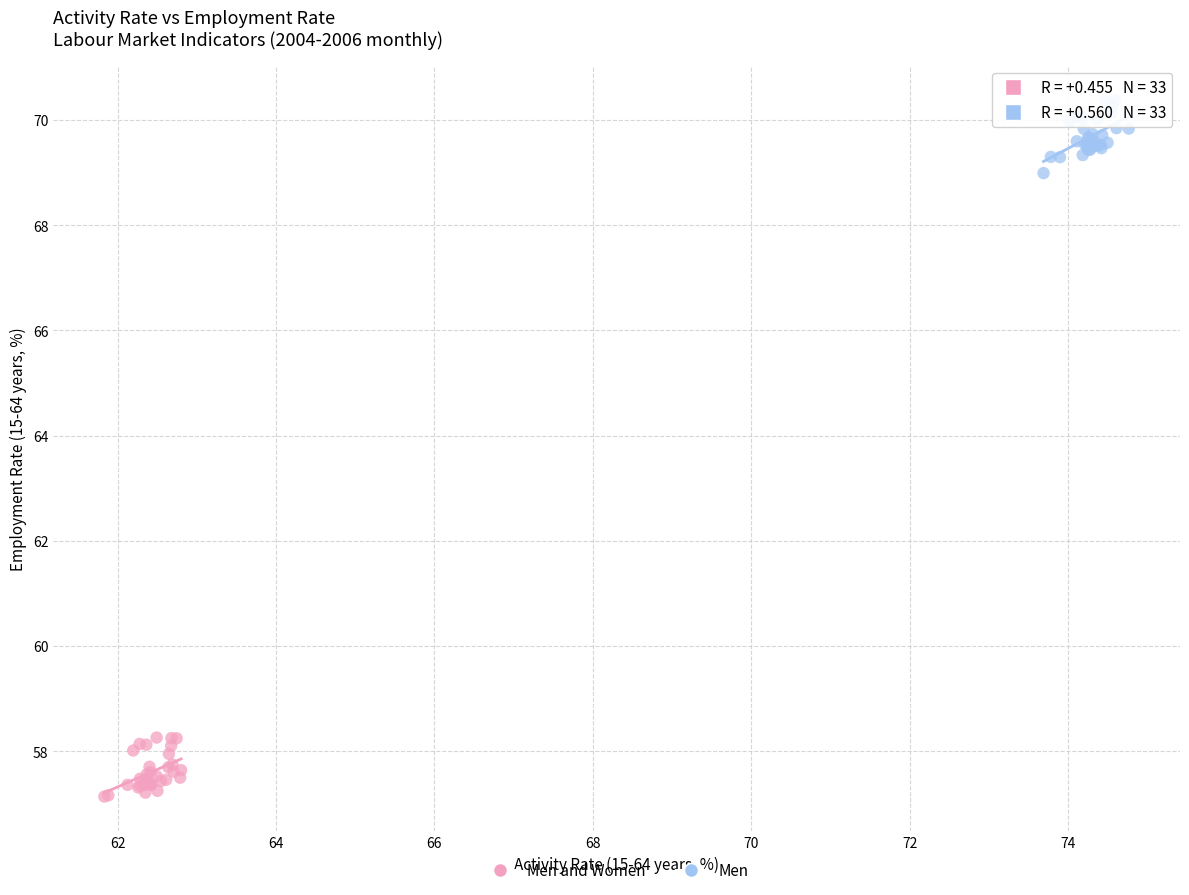

Which series contains the highest Y value?

Men